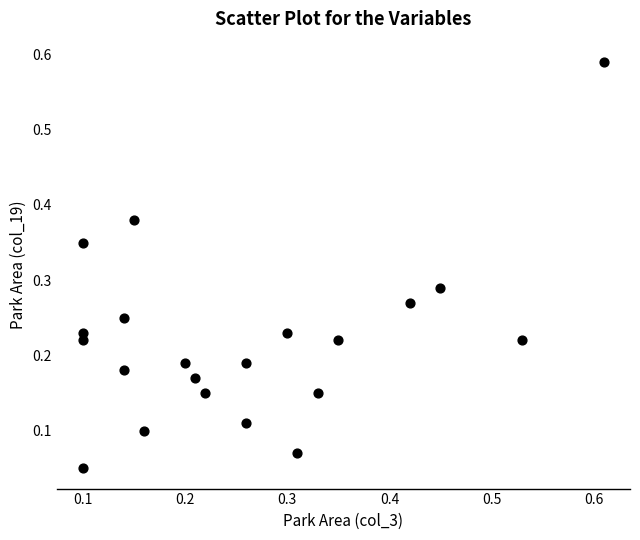

What is the range of Y values (max minus min)?

0.5